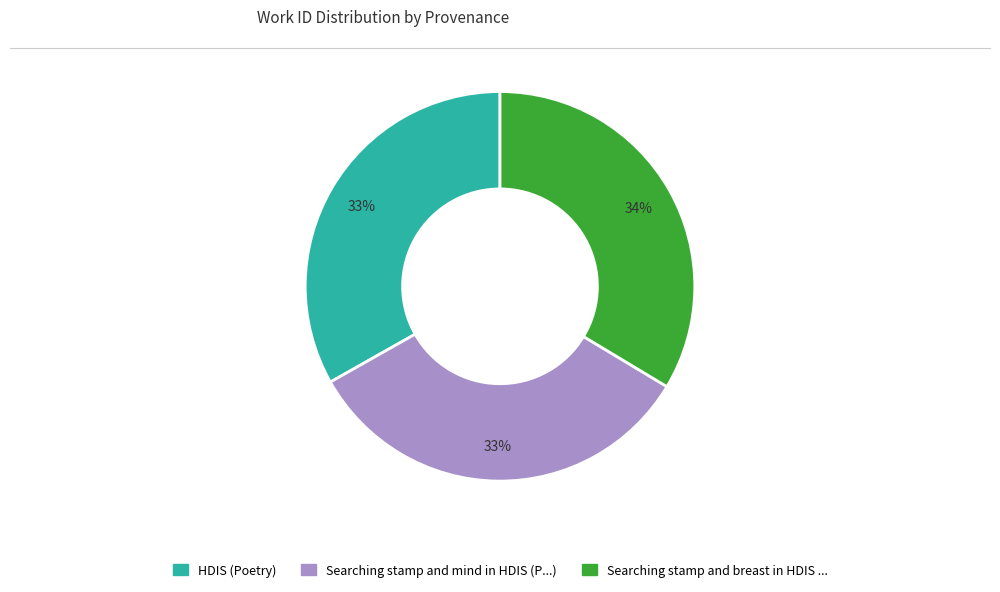

Combined, do HDIS (Poetry) and Searching stamp and breast in HDIS ... account for over 50%?

Yes